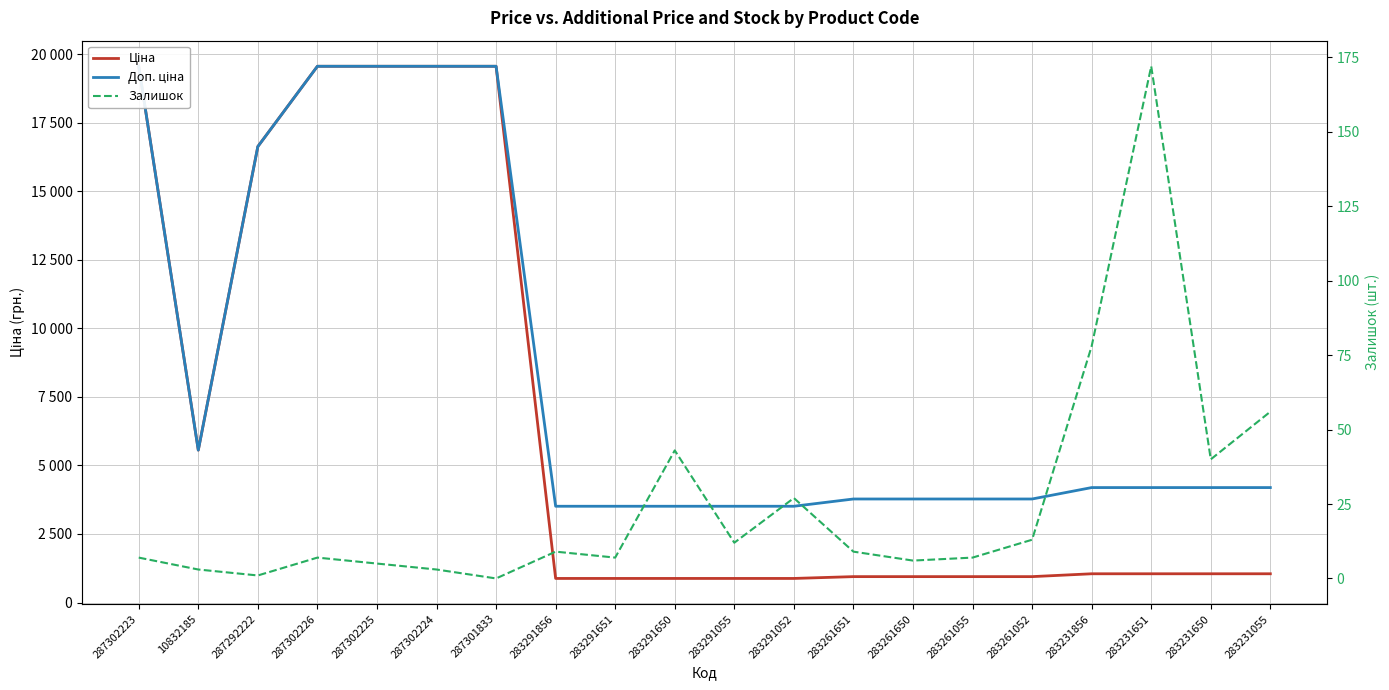

How many data points does each series have?

20